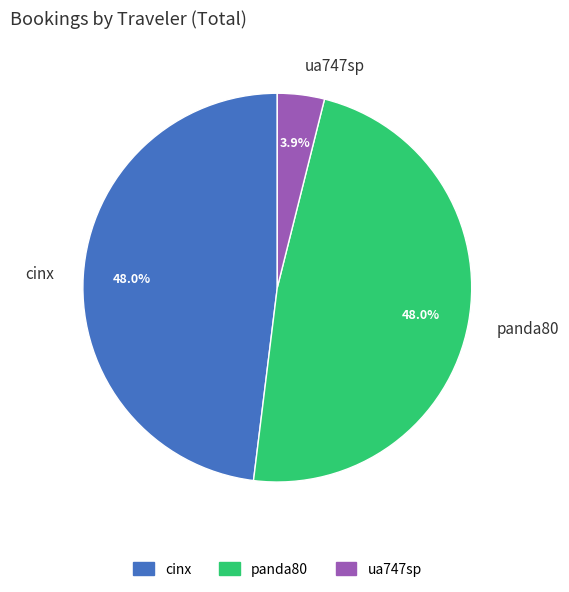

How many slices are in this pie chart?

3